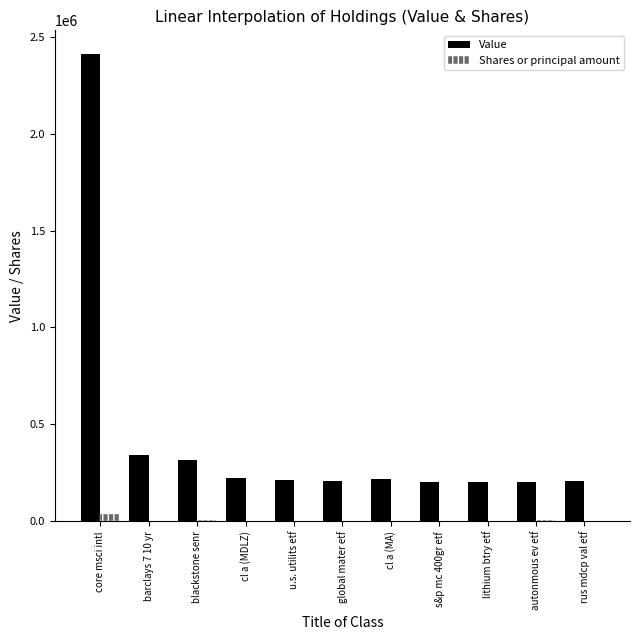

At which label does Value reach its peak?

core msci intl